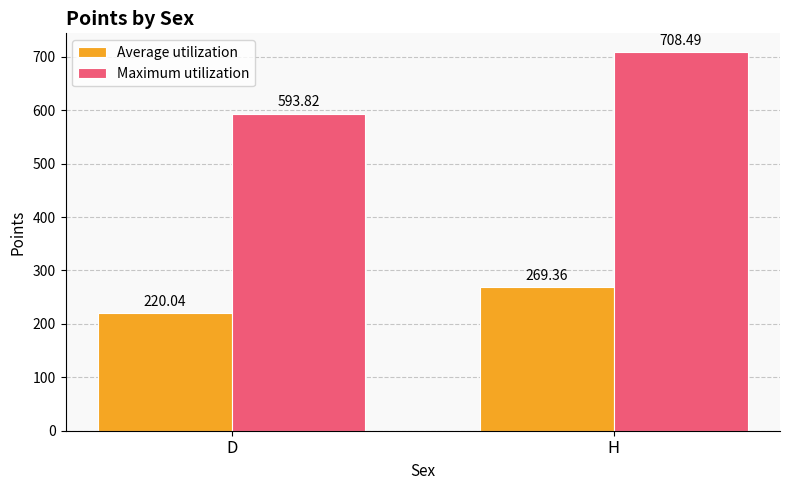

Is it true that Average utilization equals 220.0 at D?

True